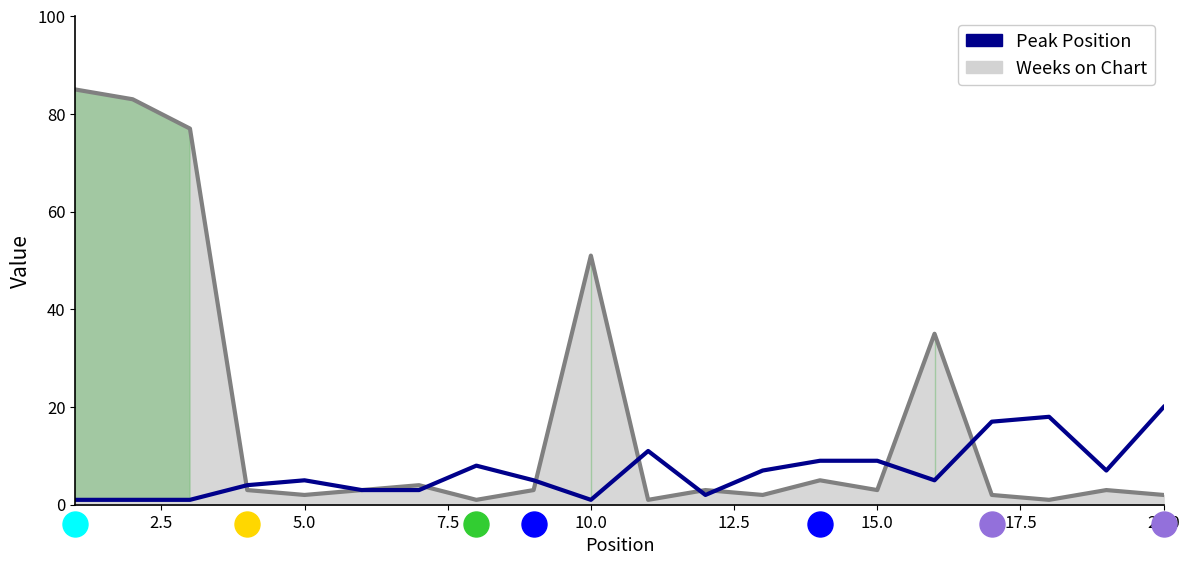

Which series ends up on top after the final intersection of Peak Position and Weeks on Chart?

Peak Position